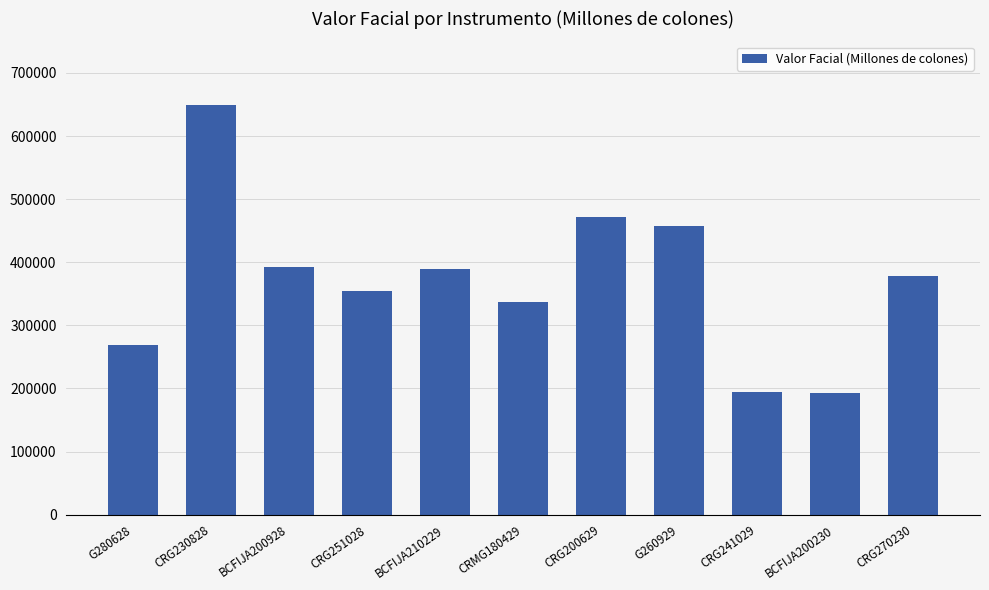

The chart shows a value of 515365.9 at BCFIJA210229. True or false?

False